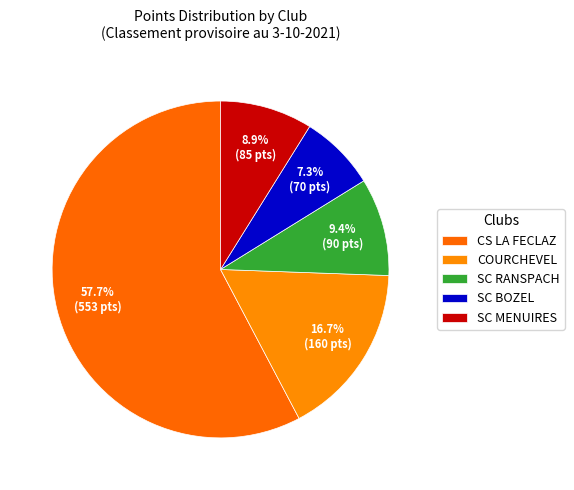

How many segments does this pie chart have?

5